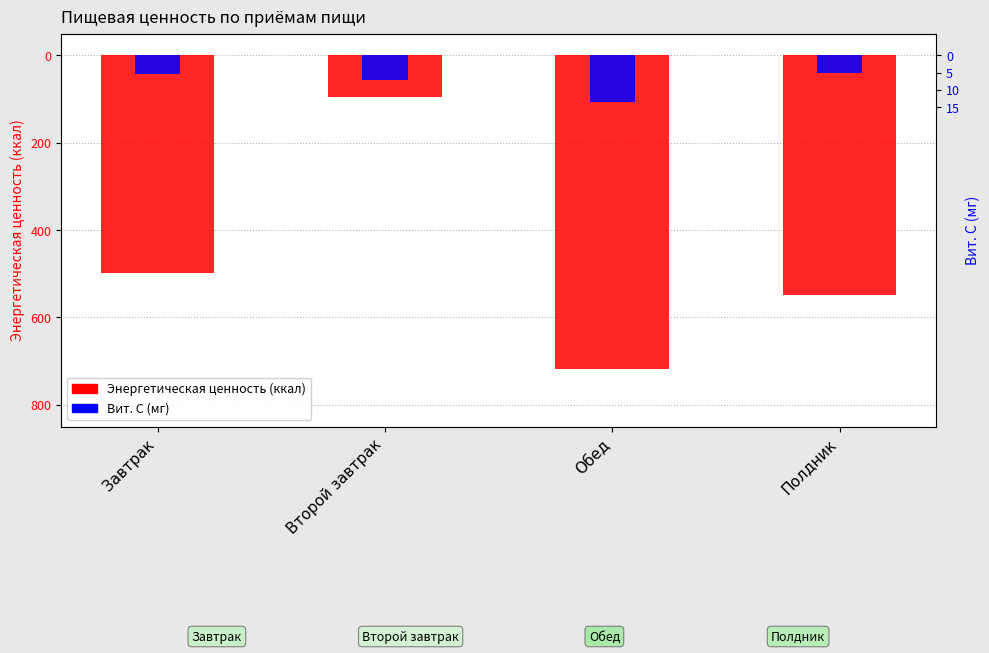

How many data points does each series have?

4